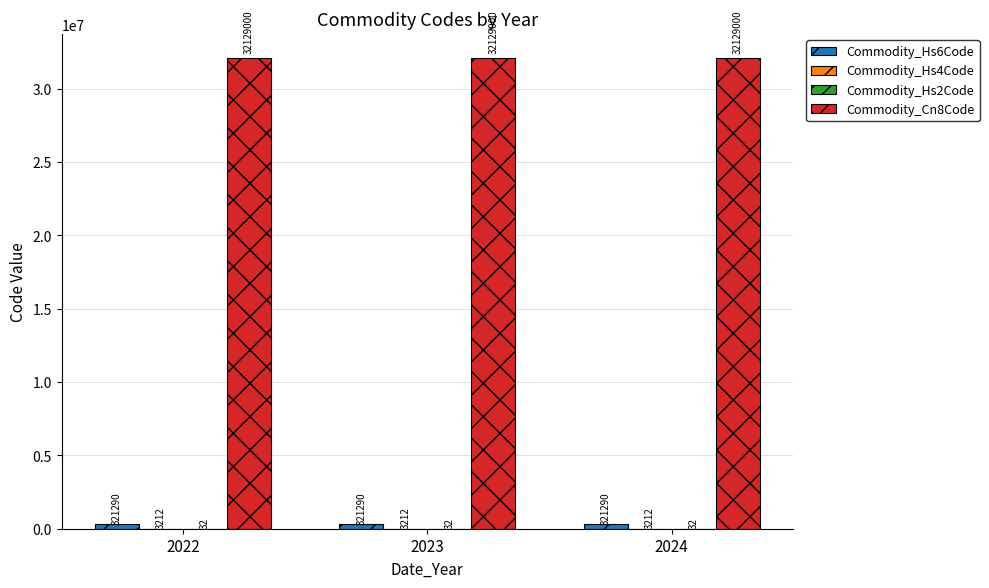

What is the highest value of the Commodity_Cn8Code series?

32129000